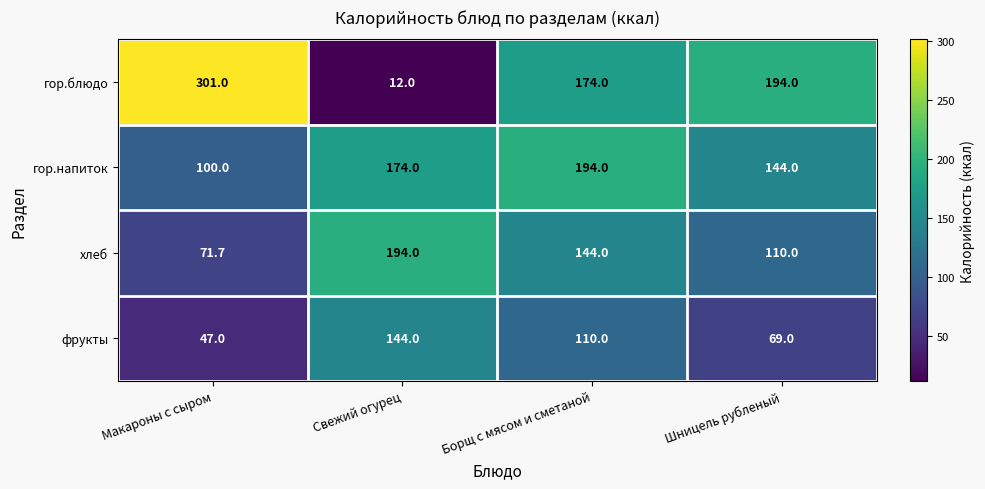

What is the total value across all series at Макароны с сыром?

519.7